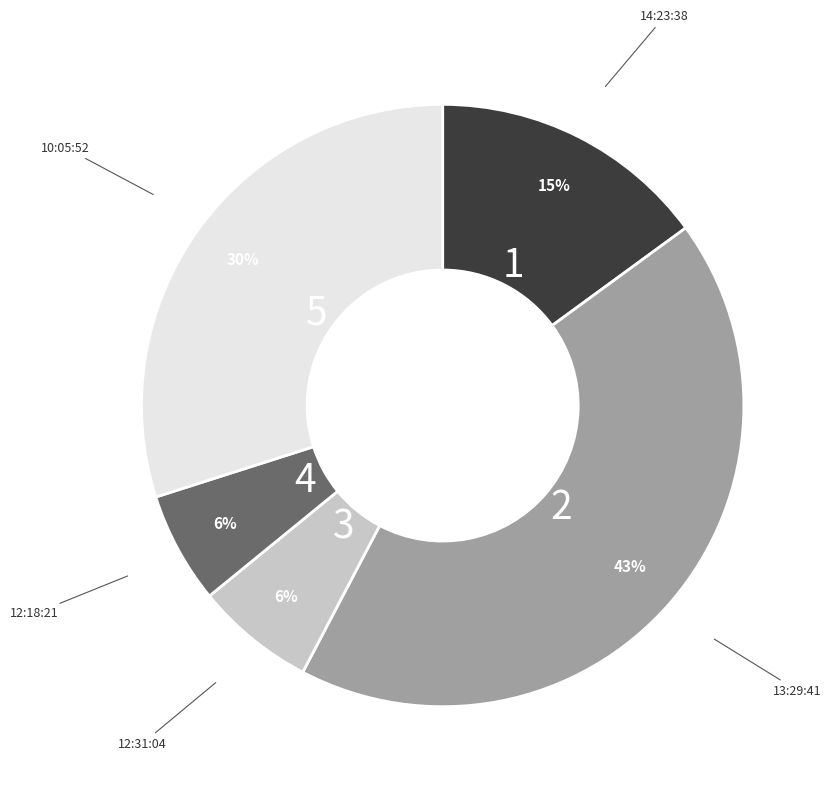

Which has a higher value, 13:29:41 or 10:05:52?

13:29:41